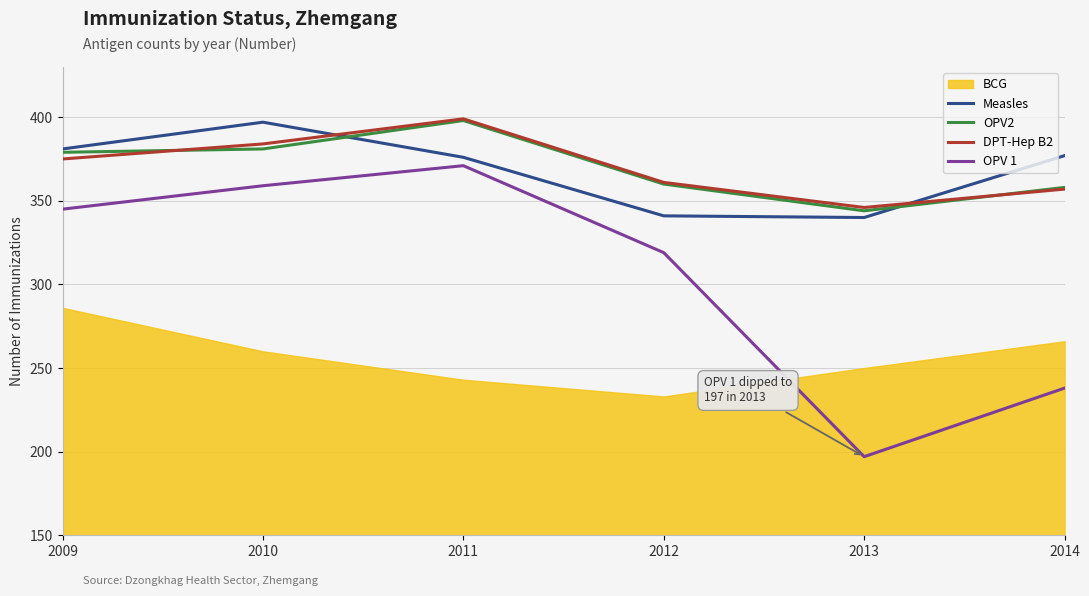

What is the lowest value of the DPT-Hep B2 series?

346